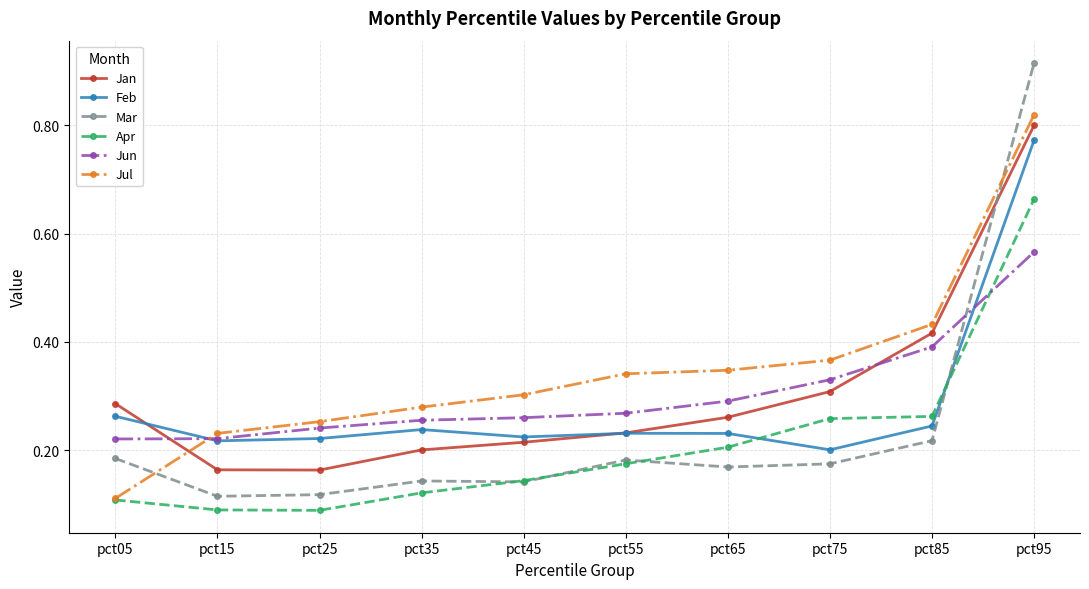

What are all the series names shown in the legend?

Jan, Feb, Mar, Apr, Jun, Jul